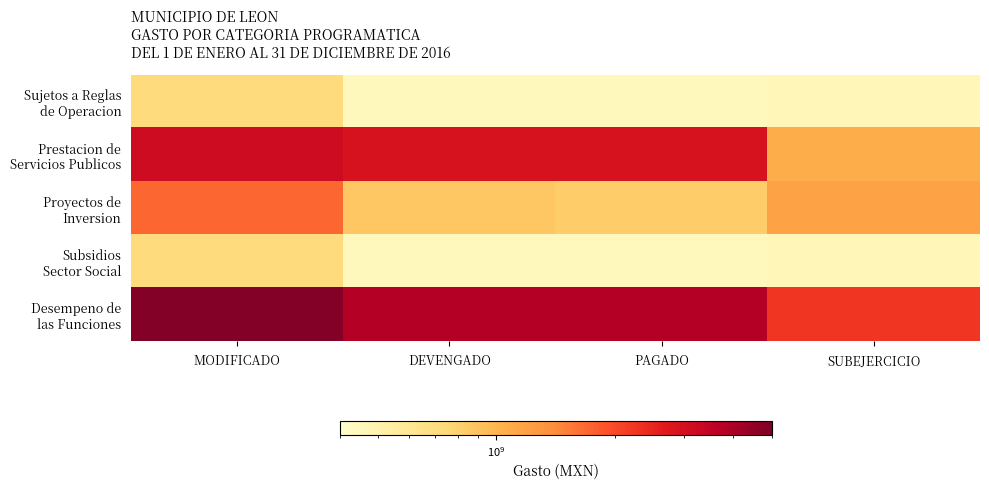

List the series in order of their peak value, lowest first.

Sujetos a Reglas de Operacion, Subsidios Sector Social, Proyectos de Inversion, Prestacion de Servicios Publicos, Desempeno de las Funciones